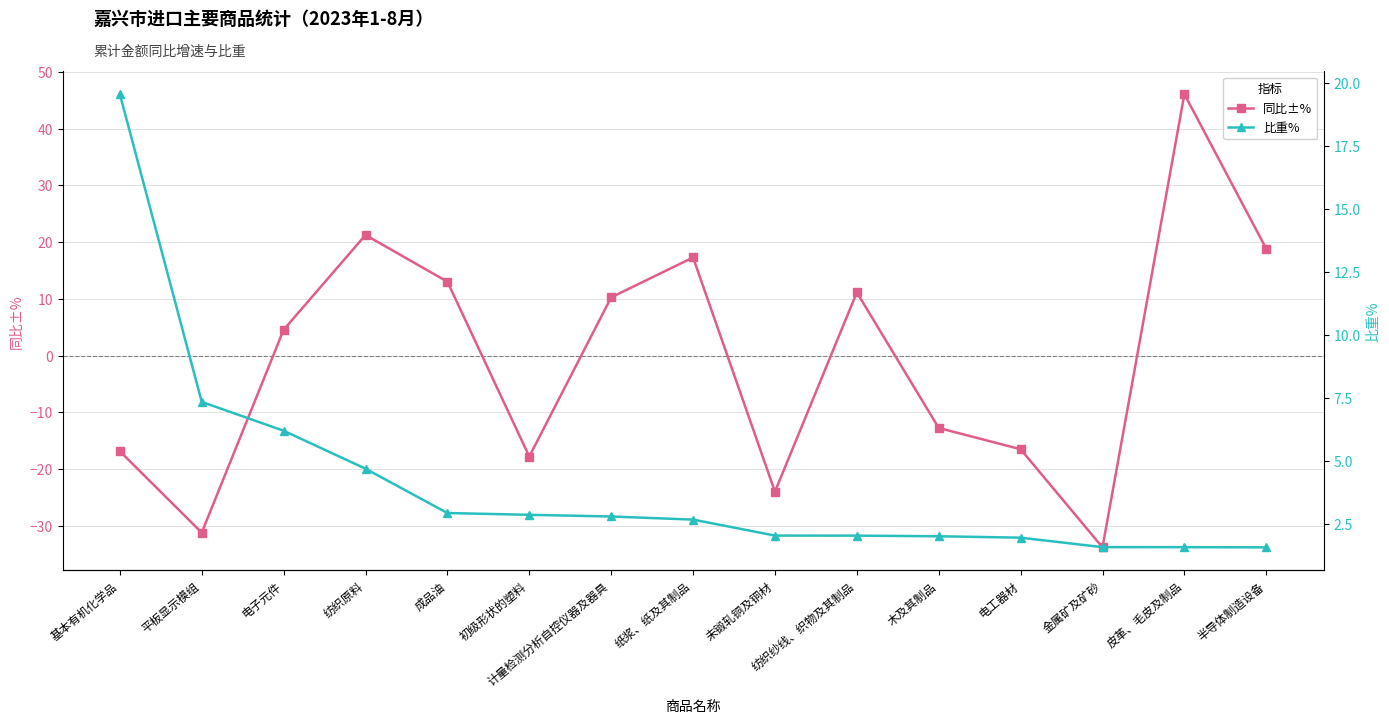

The value of 比重% at 初级形状的塑料 is 1.5. True or false?

False